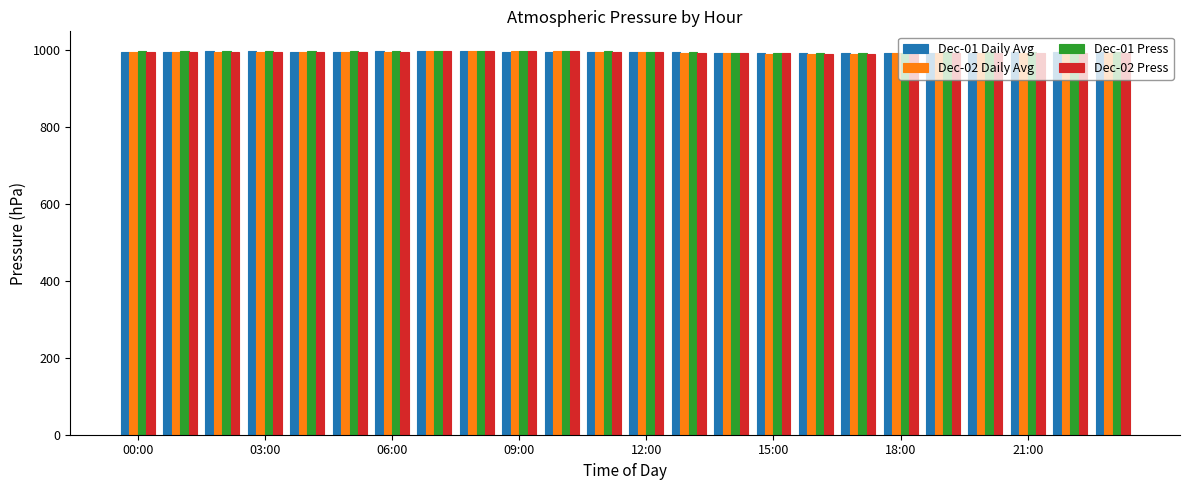

What is the lowest value of the Dec-02 Press series?

991.0